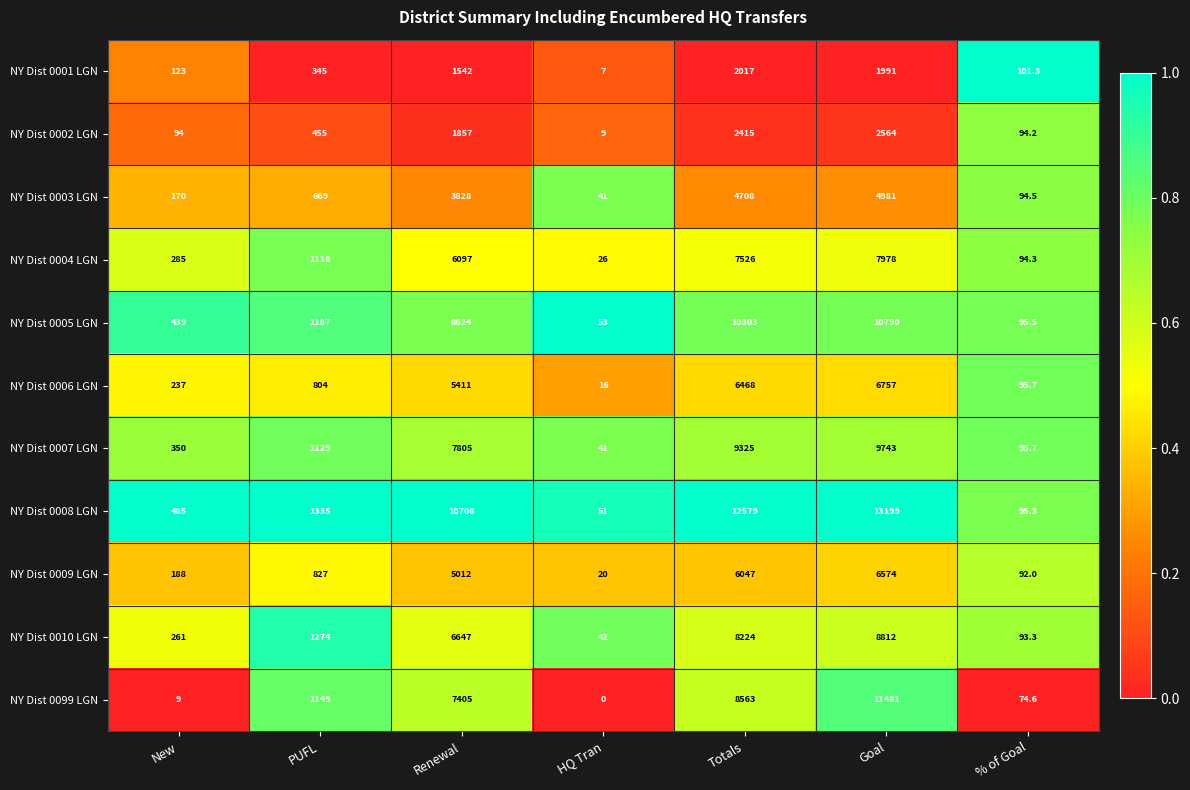

Rank the series by their maximum value, from highest to lowest.

NY Dist 0008 LGN, NY Dist 0099 LGN, NY Dist 0005 LGN, NY Dist 0007 LGN, NY Dist 0010 LGN, NY Dist 0004 LGN, NY Dist 0006 LGN, NY Dist 0009 LGN, NY Dist 0003 LGN, NY Dist 0002 LGN, NY Dist 0001 LGN